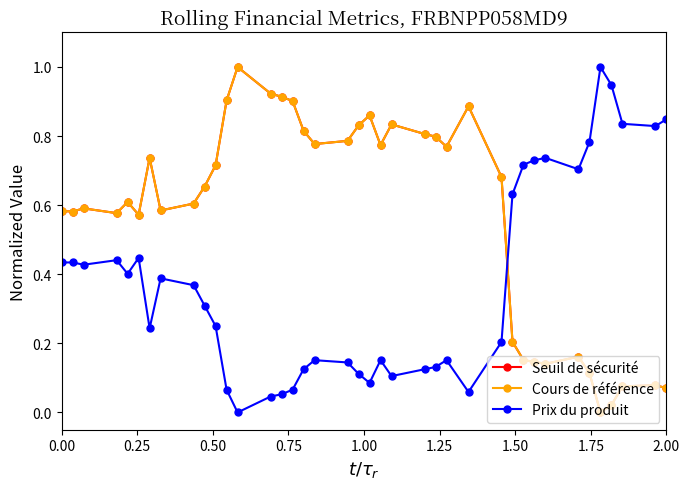

After their last crossing, which series has the higher values: Cours de référence or Seuil de sécurité?

Seuil de sécurité